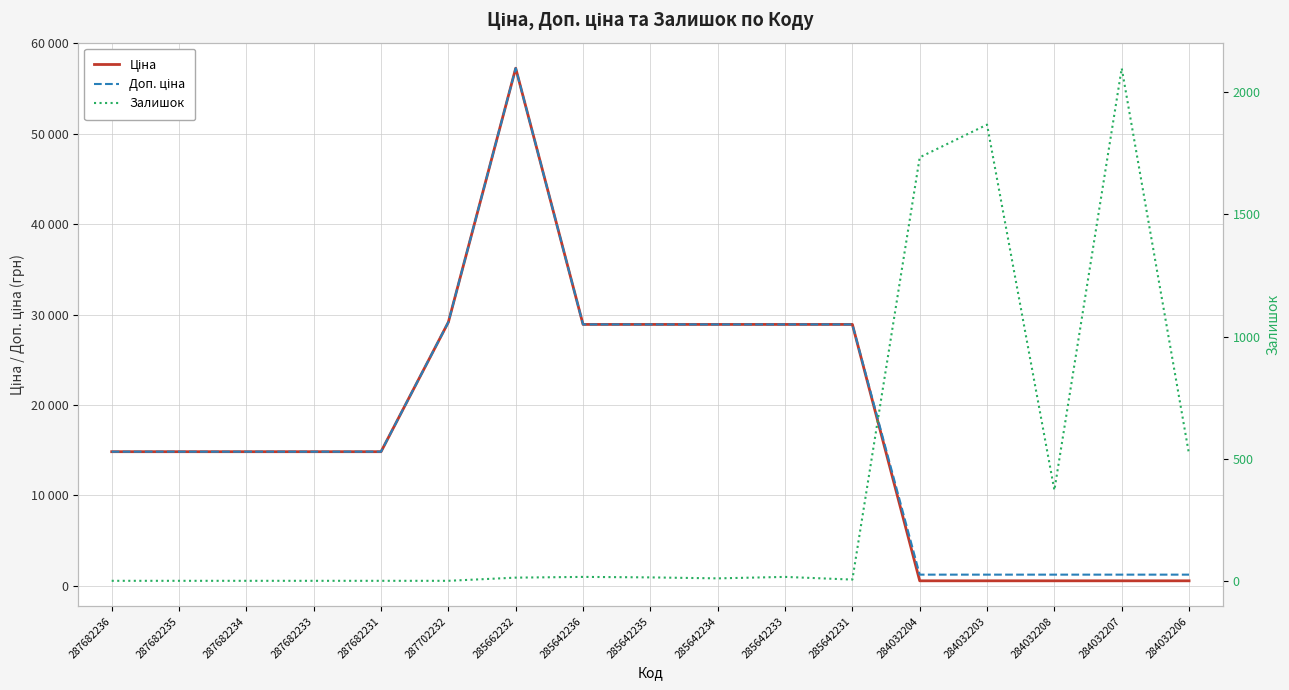

What is the total value across all series at 284032208?

2109.9